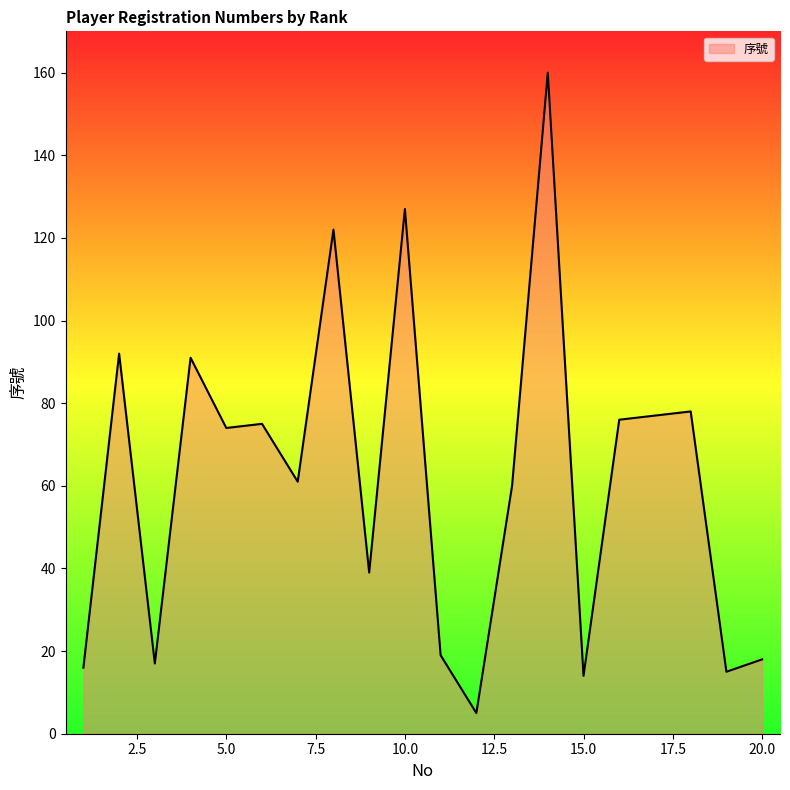

What is the smallest value displayed?

5